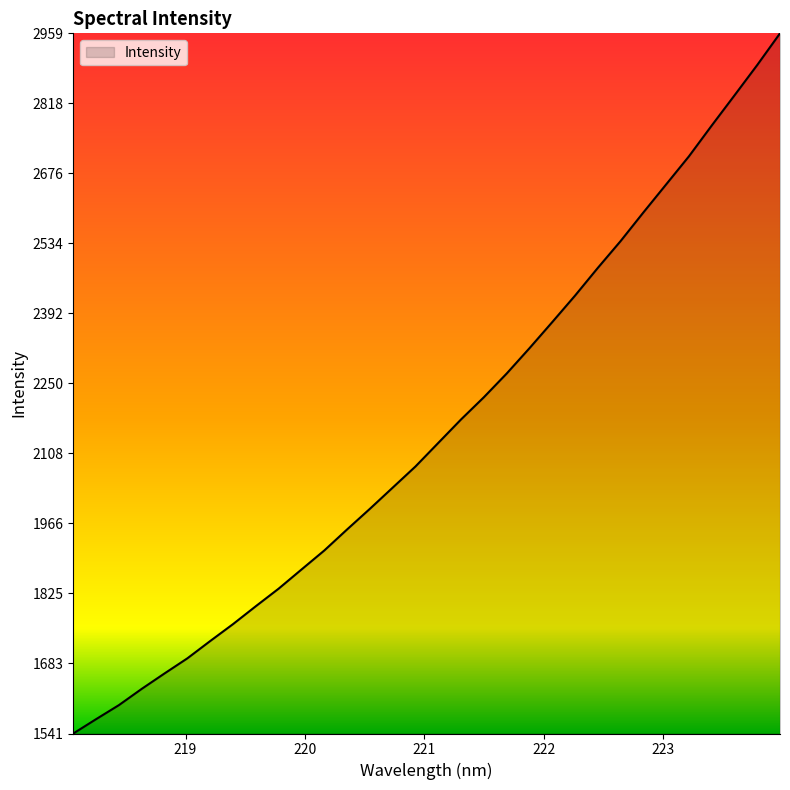

What is the difference between the maximum and minimum values?

1418.6